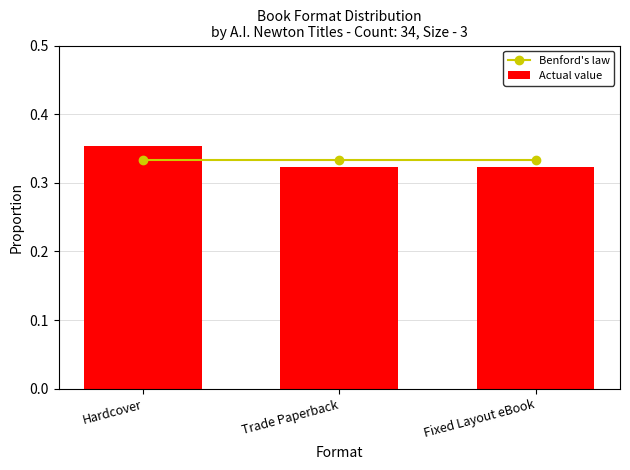

What is the value of the Benford's law bar at the 3rd from the left?

0.3